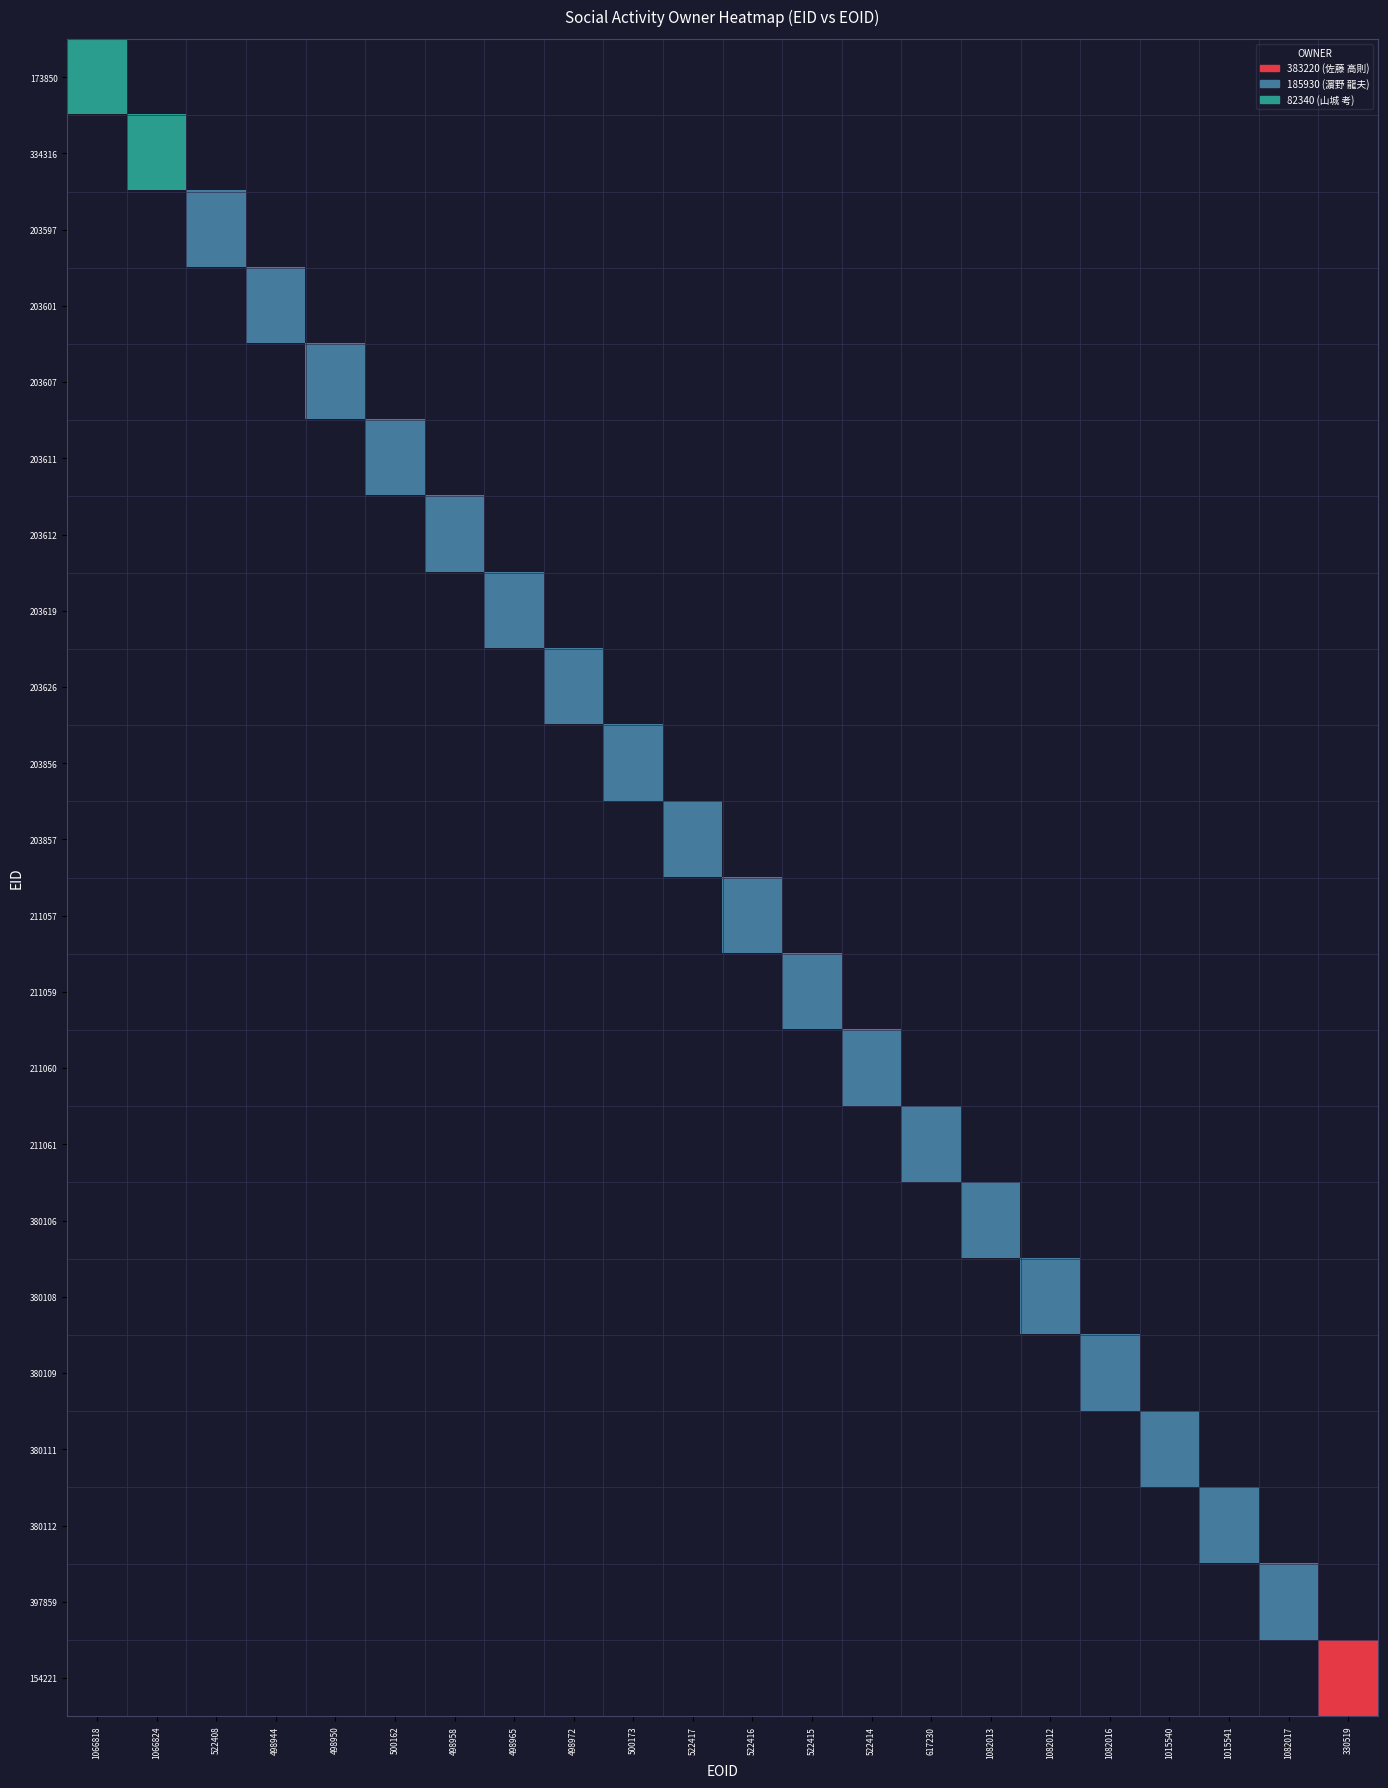

Reading left to right, list all the values displayed in this chart.

173850: 1066818=3	1066824=0	522408=0	498944=0	498950=0	500162=0	498958=0	498965=0	498972=0	500173=0	522417=0	522416=0	522415=0	522414=0	617230=0	1082013=0	1082012=0	1082016=0	1015540=0	1015541=0	1082017=0	330519=0
334316: 1066818=0	1066824=3	522408=0	498944=0	498950=0	500162=0	498958=0	498965=0	498972=0	500173=0	522417=0	522416=0	522415=0	522414=0	617230=0	1082013=0	1082012=0	1082016=0	1015540=0	1015541=0	1082017=0	330519=0
203597: 1066818=0	1066824=0	522408=2	498944=0	498950=0	500162=0	498958=0	498965=0	498972=0	500173=0	522417=0	522416=0	522415=0	522414=0	617230=0	1082013=0	1082012=0	1082016=0	1015540=0	1015541=0	1082017=0	330519=0
203601: 1066818=0	1066824=0	522408=0	498944=2	498950=0	500162=0	498958=0	498965=0	498972=0	500173=0	522417=0	522416=0	522415=0	522414=0	617230=0	1082013=0	1082012=0	1082016=0	1015540=0	1015541=0	1082017=0	330519=0
203607: 1066818=0	1066824=0	522408=0	498944=0	498950=2	500162=0	498958=0	498965=0	498972=0	500173=0	522417=0	522416=0	522415=0	522414=0	617230=0	1082013=0	1082012=0	1082016=0	1015540=0	1015541=0	1082017=0	330519=0
203611: 1066818=0	1066824=0	522408=0	498944=0	498950=0	500162=2	498958=0	498965=0	498972=0	500173=0	522417=0	522416=0	522415=0	522414=0	617230=0	1082013=0	1082012=0	1082016=0	1015540=0	1015541=0	1082017=0	330519=0
203612: 1066818=0	1066824=0	522408=0	498944=0	498950=0	500162=0	498958=2	498965=0	498972=0	500173=0	522417=0	522416=0	522415=0	522414=0	617230=0	1082013=0	1082012=0	1082016=0	1015540=0	1015541=0	1082017=0	330519=0
203619: 1066818=0	1066824=0	522408=0	498944=0	498950=0	500162=0	498958=0	498965=2	498972=0	500173=0	522417=0	522416=0	522415=0	522414=0	617230=0	1082013=0	1082012=0	1082016=0	1015540=0	1015541=0	1082017=0	330519=0
203626: 1066818=0	1066824=0	522408=0	498944=0	498950=0	500162=0	498958=0	498965=0	498972=2	500173=0	522417=0	522416=0	522415=0	522414=0	617230=0	1082013=0	1082012=0	1082016=0	1015540=0	1015541=0	1082017=0	330519=0
203856: 1066818=0	1066824=0	522408=0	498944=0	498950=0	500162=0	498958=0	498965=0	498972=0	500173=2	522417=0	522416=0	522415=0	522414=0	617230=0	1082013=0	1082012=0	1082016=0	1015540=0	1015541=0	1082017=0	330519=0
203857: 1066818=0	1066824=0	522408=0	498944=0	498950=0	500162=0	498958=0	498965=0	498972=0	500173=0	522417=2	522416=0	522415=0	522414=0	617230=0	1082013=0	1082012=0	1082016=0	1015540=0	1015541=0	1082017=0	330519=0
211057: 1066818=0	1066824=0	522408=0	498944=0	498950=0	500162=0	498958=0	498965=0	498972=0	500173=0	522417=0	522416=2	522415=0	522414=0	617230=0	1082013=0	1082012=0	1082016=0	1015540=0	1015541=0	1082017=0	330519=0
211059: 1066818=0	1066824=0	522408=0	498944=0	498950=0	500162=0	498958=0	498965=0	498972=0	500173=0	522417=0	522416=0	522415=2	522414=0	617230=0	1082013=0	1082012=0	1082016=0	1015540=0	1015541=0	1082017=0	330519=0
211060: 1066818=0	1066824=0	522408=0	498944=0	498950=0	500162=0	498958=0	498965=0	498972=0	500173=0	522417=0	522416=0	522415=0	522414=2	617230=0	1082013=0	1082012=0	1082016=0	1015540=0	1015541=0	1082017=0	330519=0
211061: 1066818=0	1066824=0	522408=0	498944=0	498950=0	500162=0	498958=0	498965=0	498972=0	500173=0	522417=0	522416=0	522415=0	522414=0	617230=2	1082013=0	1082012=0	1082016=0	1015540=0	1015541=0	1082017=0	330519=0
380106: 1066818=0	1066824=0	522408=0	498944=0	498950=0	500162=0	498958=0	498965=0	498972=0	500173=0	522417=0	522416=0	522415=0	522414=0	617230=0	1082013=2	1082012=0	1082016=0	1015540=0	1015541=0	1082017=0	330519=0
380108: 1066818=0	1066824=0	522408=0	498944=0	498950=0	500162=0	498958=0	498965=0	498972=0	500173=0	522417=0	522416=0	522415=0	522414=0	617230=0	1082013=0	1082012=2	1082016=0	1015540=0	1015541=0	1082017=0	330519=0
380109: 1066818=0	1066824=0	522408=0	498944=0	498950=0	500162=0	498958=0	498965=0	498972=0	500173=0	522417=0	522416=0	522415=0	522414=0	617230=0	1082013=0	1082012=0	1082016=2	1015540=0	1015541=0	1082017=0	330519=0
380111: 1066818=0	1066824=0	522408=0	498944=0	498950=0	500162=0	498958=0	498965=0	498972=0	500173=0	522417=0	522416=0	522415=0	522414=0	617230=0	1082013=0	1082012=0	1082016=0	1015540=2	1015541=0	1082017=0	330519=0
380112: 1066818=0	1066824=0	522408=0	498944=0	498950=0	500162=0	498958=0	498965=0	498972=0	500173=0	522417=0	522416=0	522415=0	522414=0	617230=0	1082013=0	1082012=0	1082016=0	1015540=0	1015541=2	1082017=0	330519=0
397859: 1066818=0	1066824=0	522408=0	498944=0	498950=0	500162=0	498958=0	498965=0	498972=0	500173=0	522417=0	522416=0	522415=0	522414=0	617230=0	1082013=0	1082012=0	1082016=0	1015540=0	1015541=0	1082017=2	330519=0
154221: 1066818=0	1066824=0	522408=0	498944=0	498950=0	500162=0	498958=0	498965=0	498972=0	500173=0	522417=0	522416=0	522415=0	522414=0	617230=0	1082013=0	1082012=0	1082016=0	1015540=0	1015541=0	1082017=0	330519=1